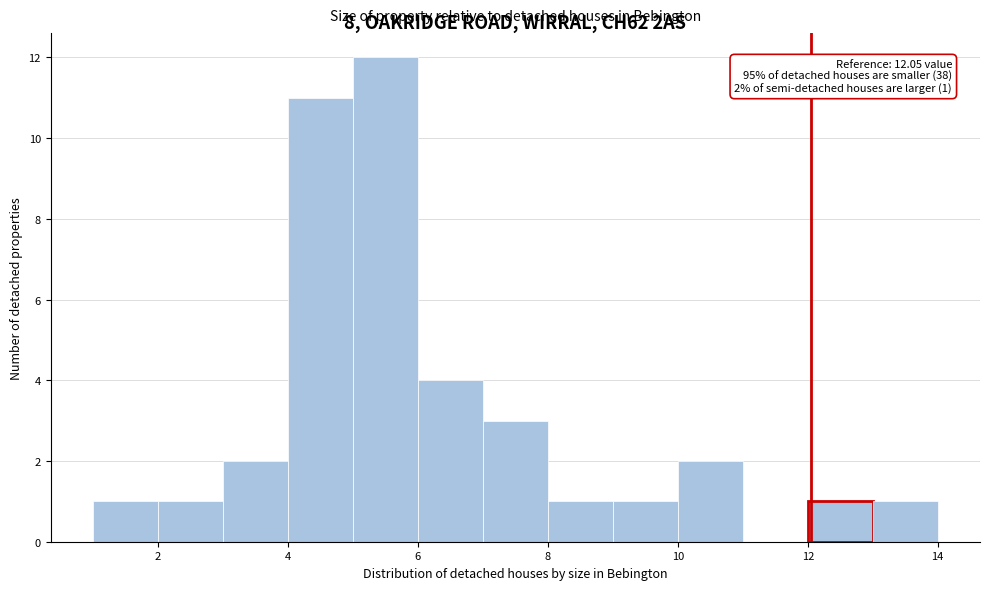

Which range on the x-axis has the tallest bar?

5 to 6